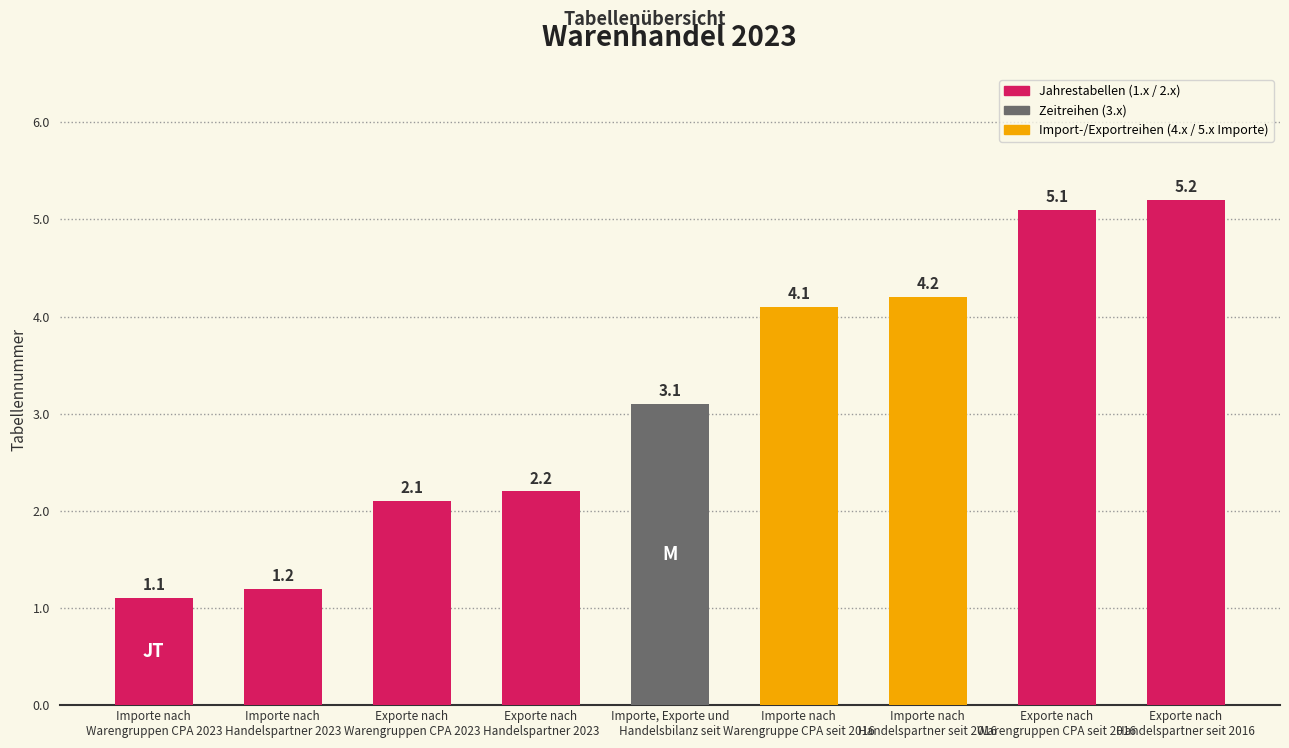

Reading left to right, what are all the values shown in this chart?

1.1	1.2	2.1	2.2	3.1	4.1	4.2	5.1	5.2